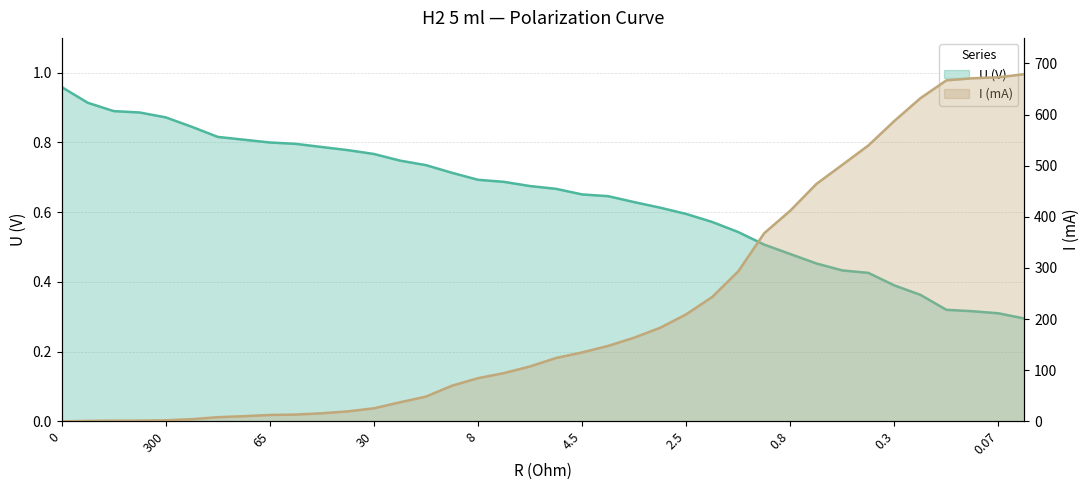

How many times do I (mA) and U (V) cross each other?

1